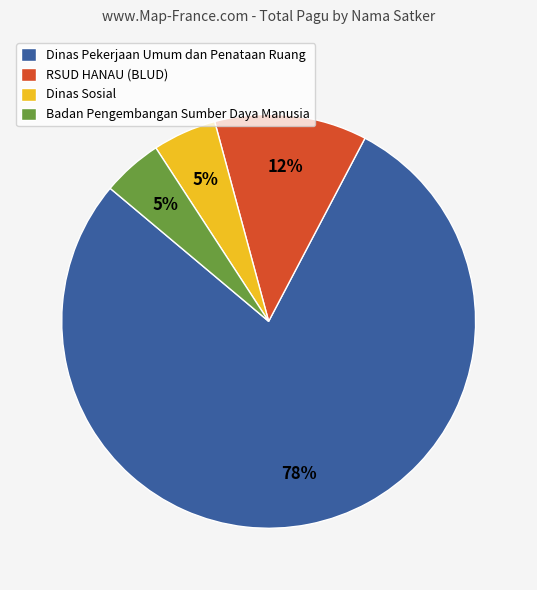

Between Badan Pengembangan Sumber Daya Manusia and Dinas Pekerjaan Umum dan Penataan Ruang, which is larger?

Dinas Pekerjaan Umum dan Penataan Ruang